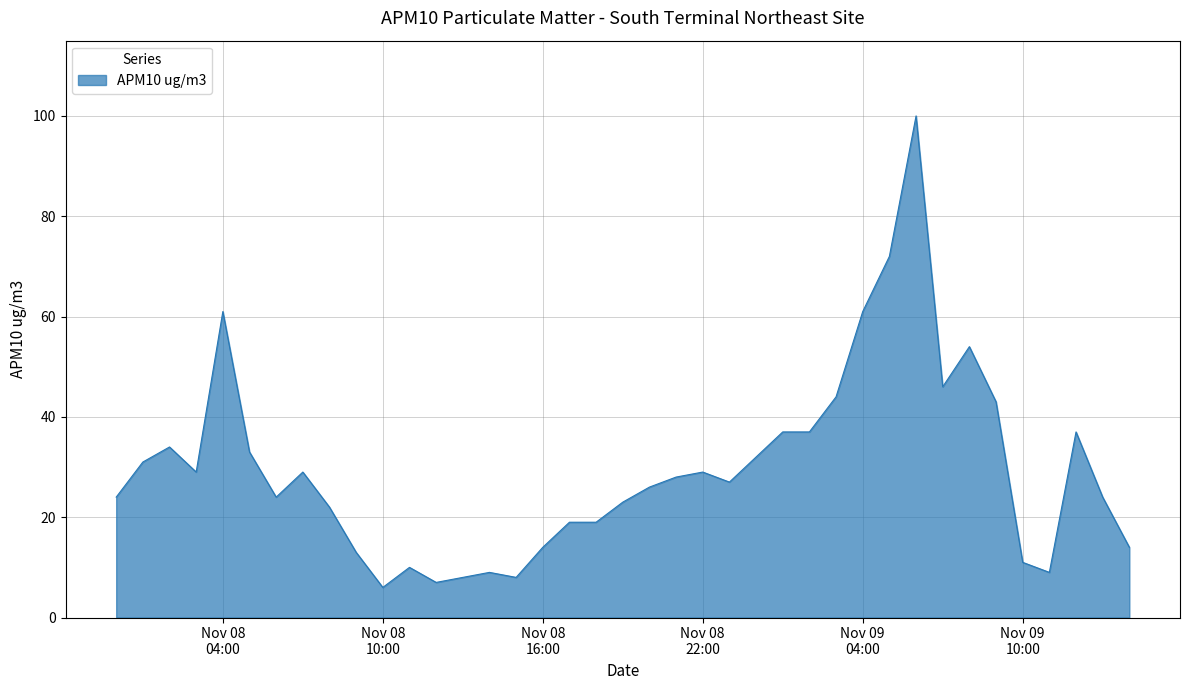

At which label does the data first exceed 27?

2015-11-08 01:00:00